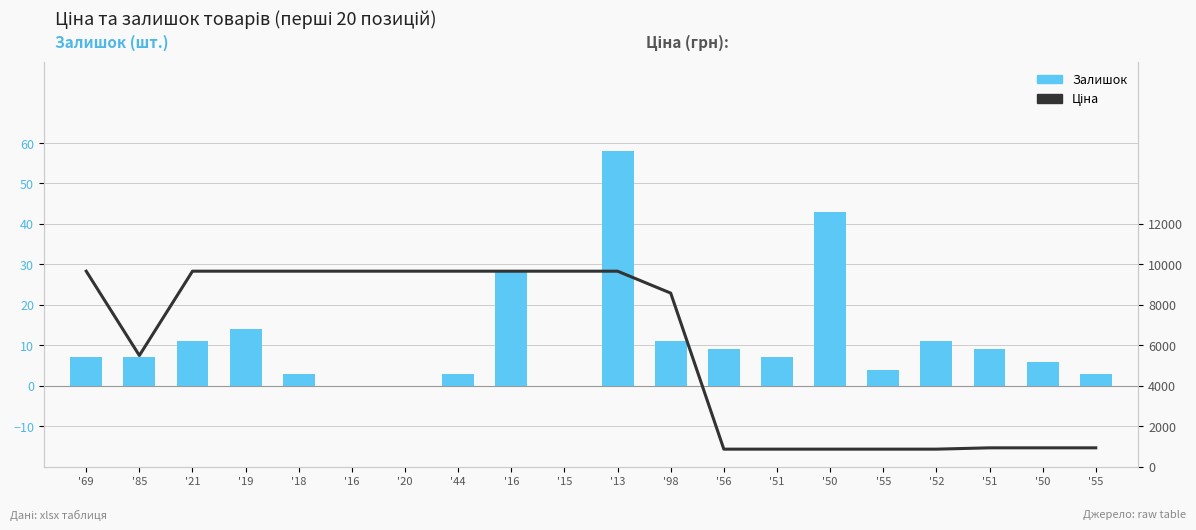

Which series changed the most between '20 and '50?

Ціна